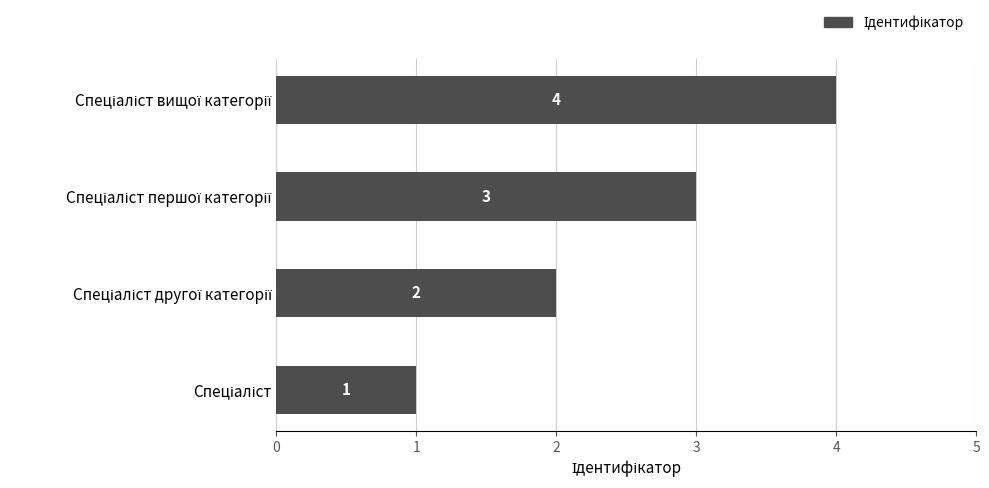

What is the difference between the second highest and second lowest values?

1